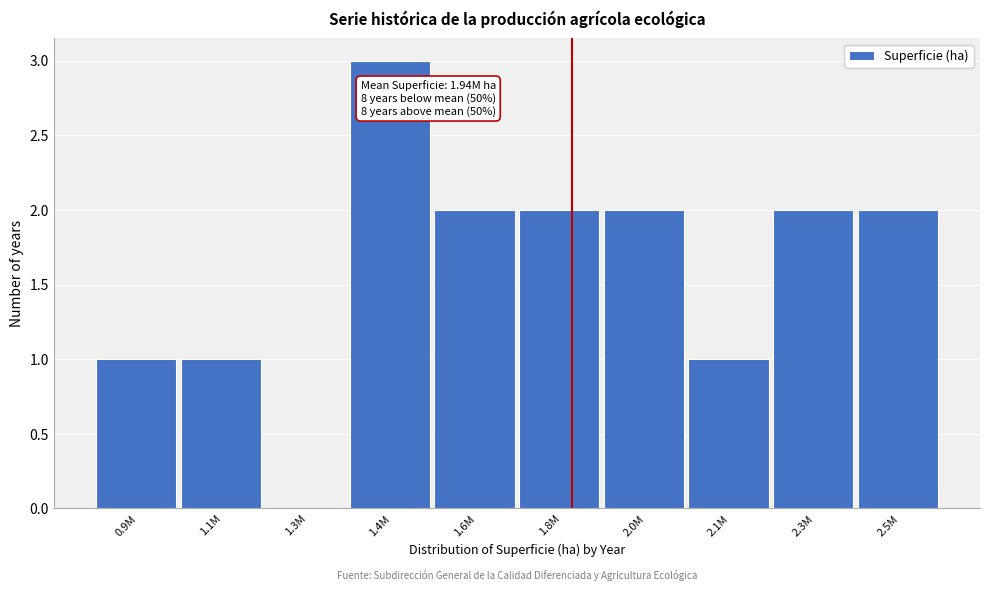

Reading left to right, list all the values displayed in this chart.

0.9M=1	1.1M=1	1.3M=0	1.4M=3	1.6M=2	1.8M=2	2.0M=2	2.1M=1	2.3M=2	2.5M=2